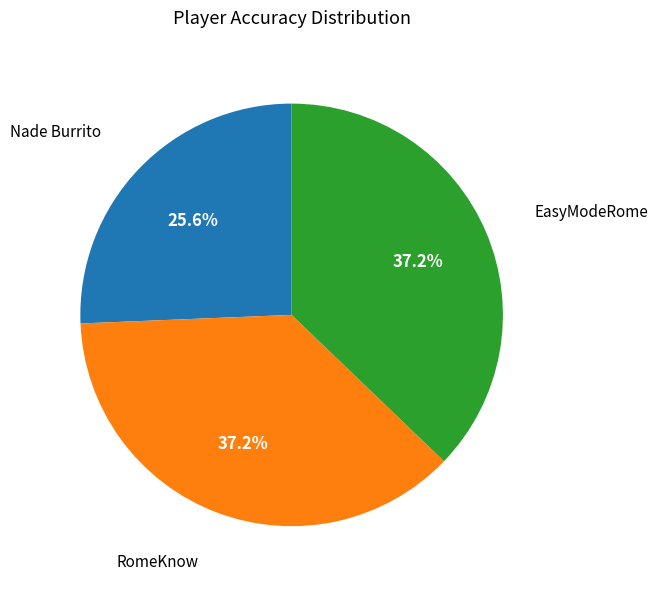

Does any single category account for the majority?

No